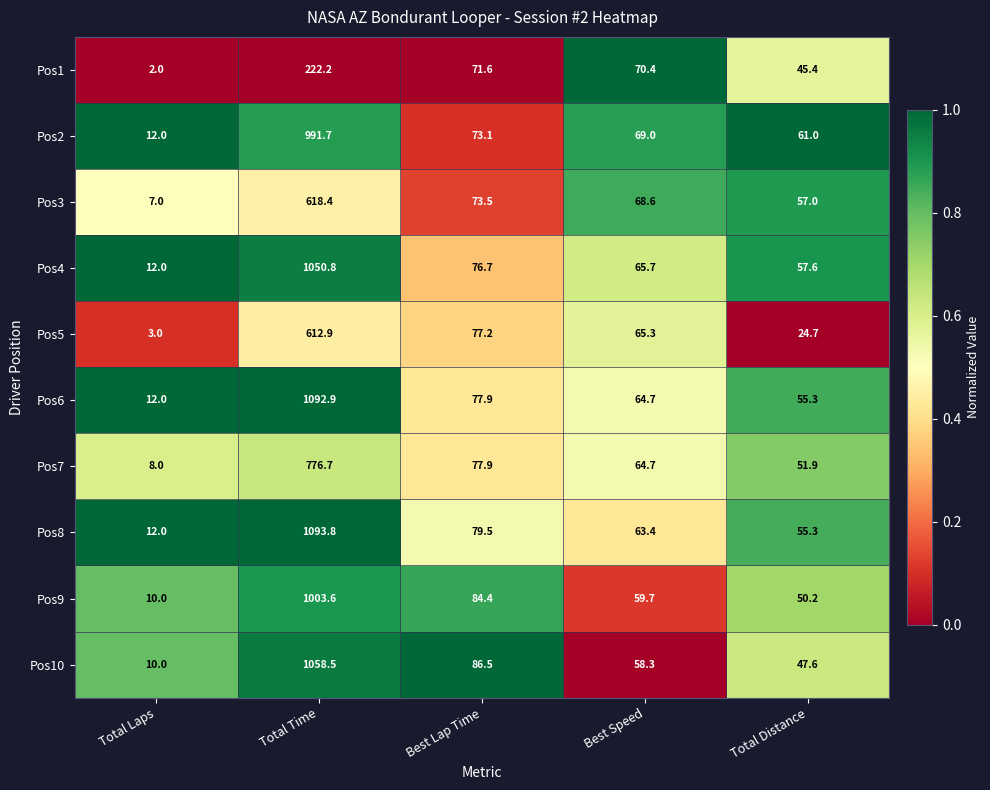

The Pos6 series shows 222.6 at Total Time. True or false?

False